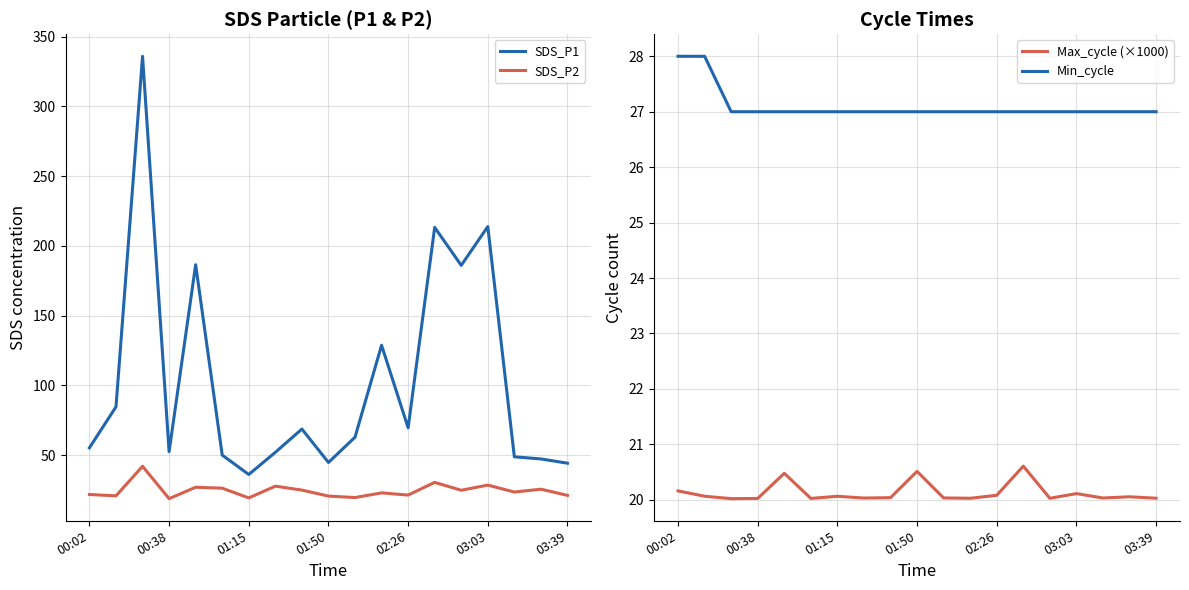

What is the lowest value of the SDS_P2 series?

18.9